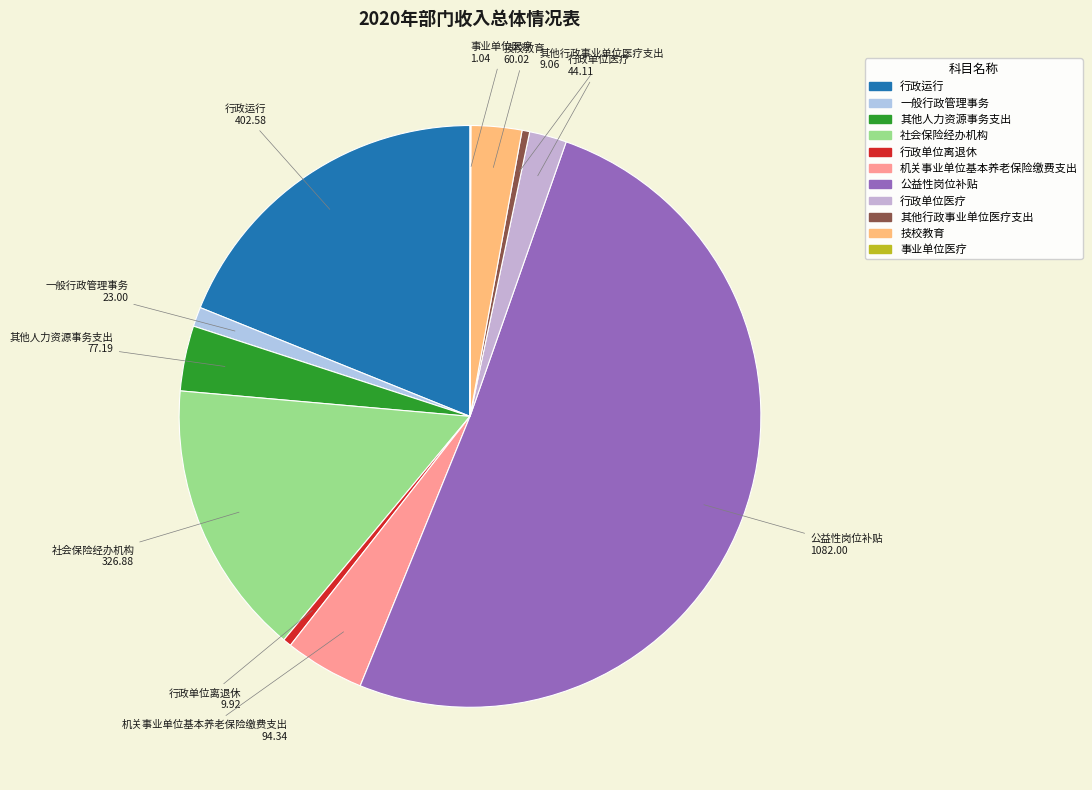

Do 一般行政管理事务 and 社会保险经办机构 together represent more than half of the pie?

No